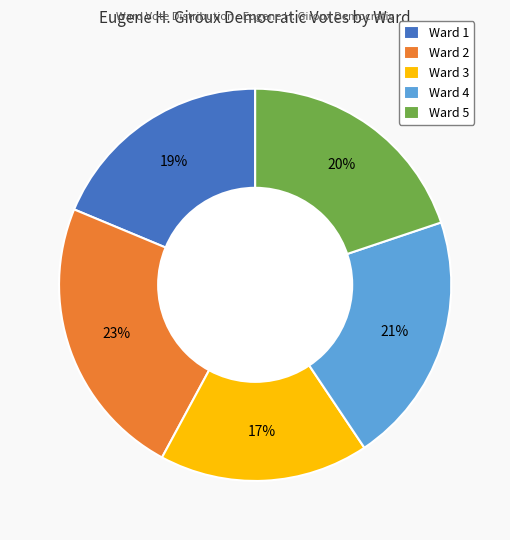

How many segments does this pie chart have?

5